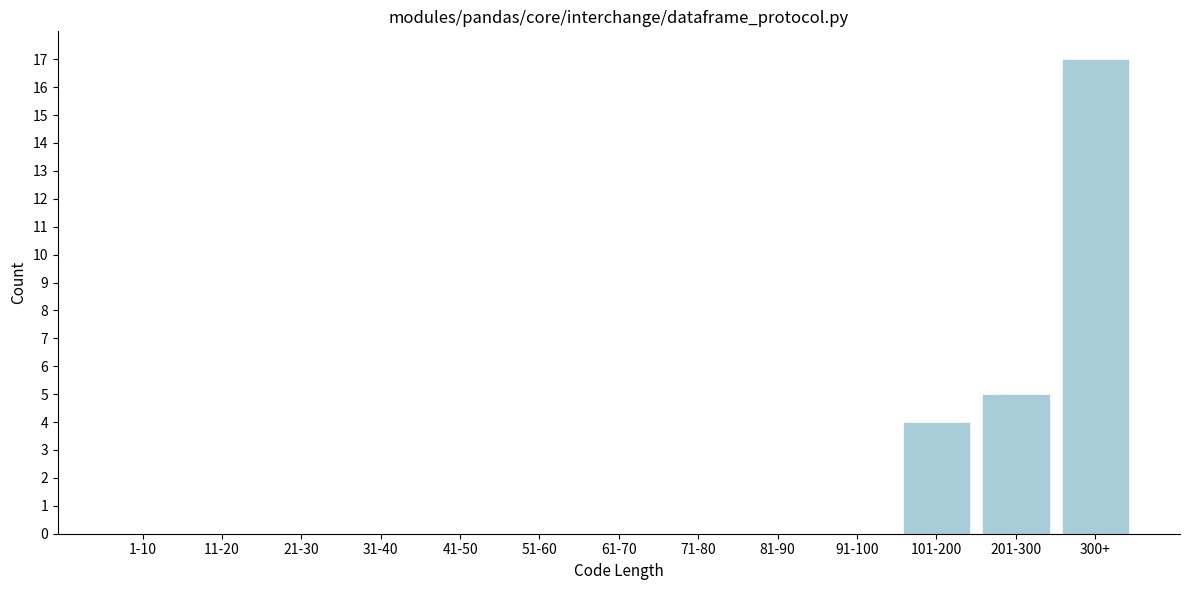

Reading right to left, list all the values displayed in this chart.

300+=17	201-300=5	101-200=4	91-100=0	81-90=0	71-80=0	61-70=0	51-60=0	41-50=0	31-40=0	21-30=0	11-20=0	1-10=0